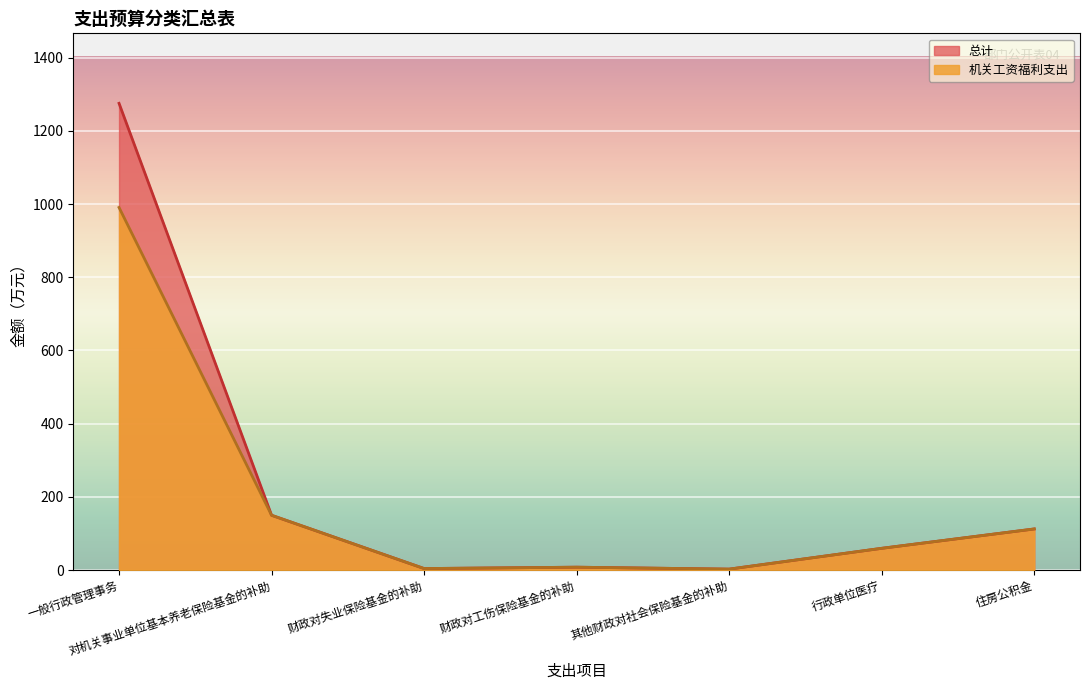

True or false: 机关工资福利支出 and 总计 cross at least once.

False